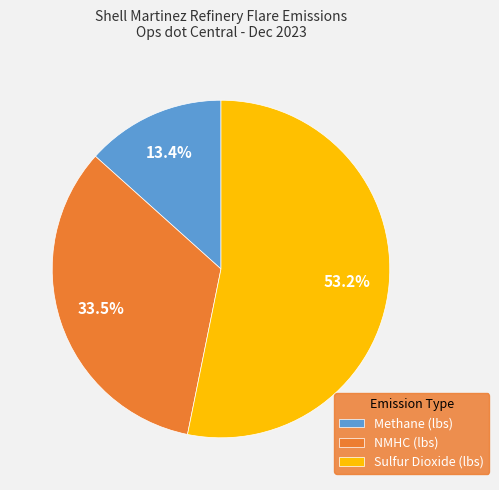

Rank the categories by value from highest to lowest.

Sulfur Dioxide (lbs), NMHC (lbs), Methane (lbs)